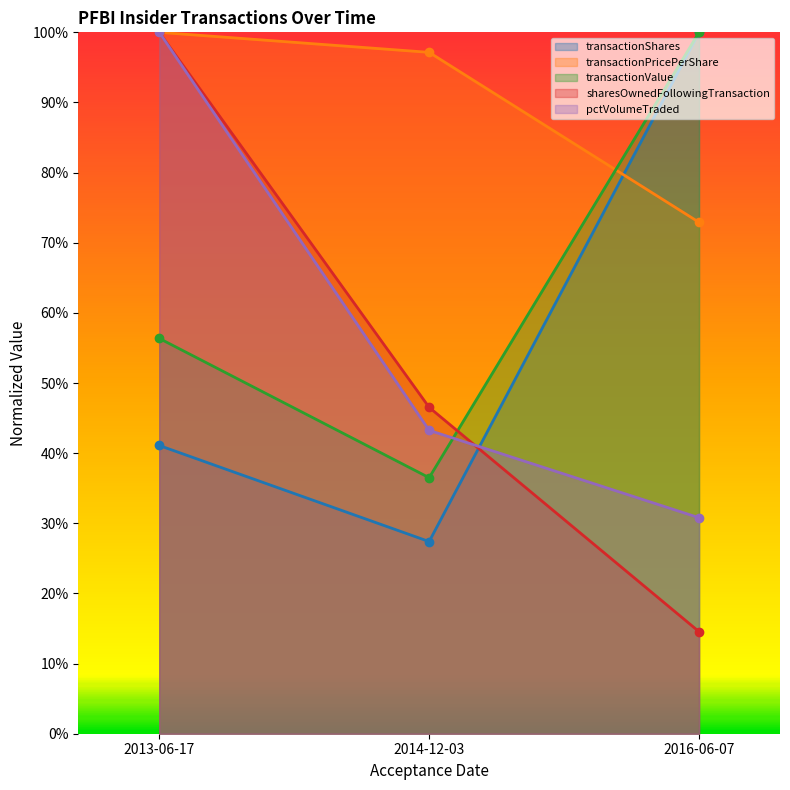

The transactionShares series shows 1.5 at 2016-06-07. True or false?

False